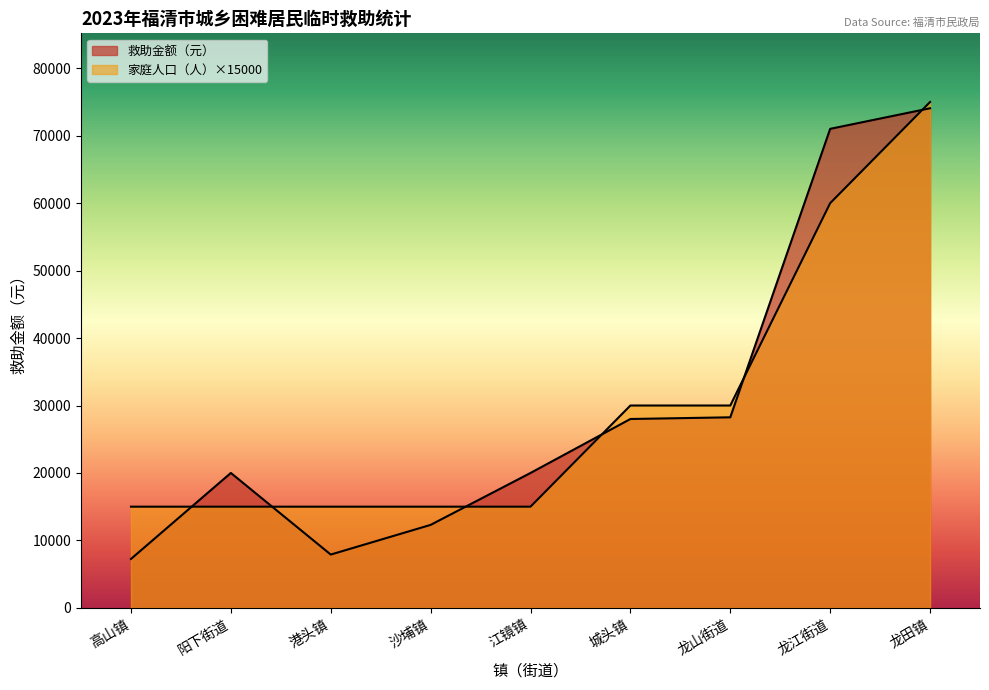

What is the difference between the 救助金额（元） values at 江镜镇 and 港头镇?

12100